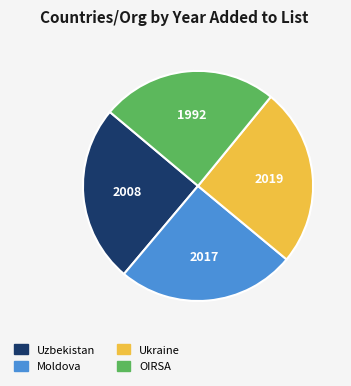

Is there any slice that represents more than half of the pie?

No